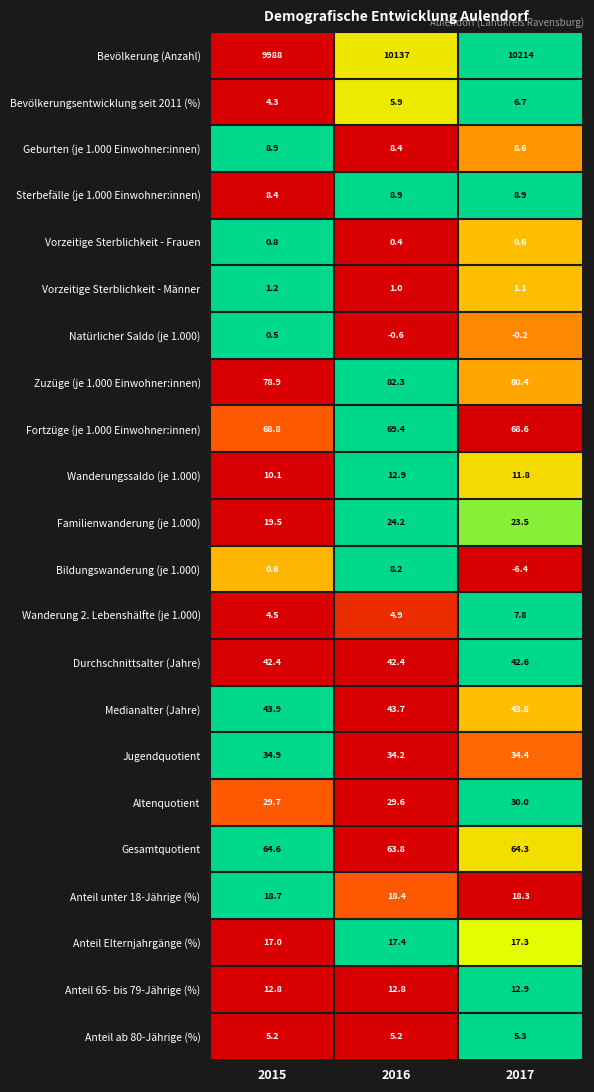

At which label is Bevölkerung (Anzahl) closest to 10101?

2016